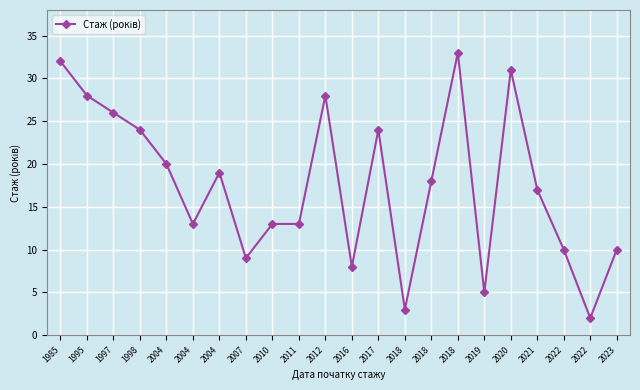

Which category has the lowest value across all series?

2022